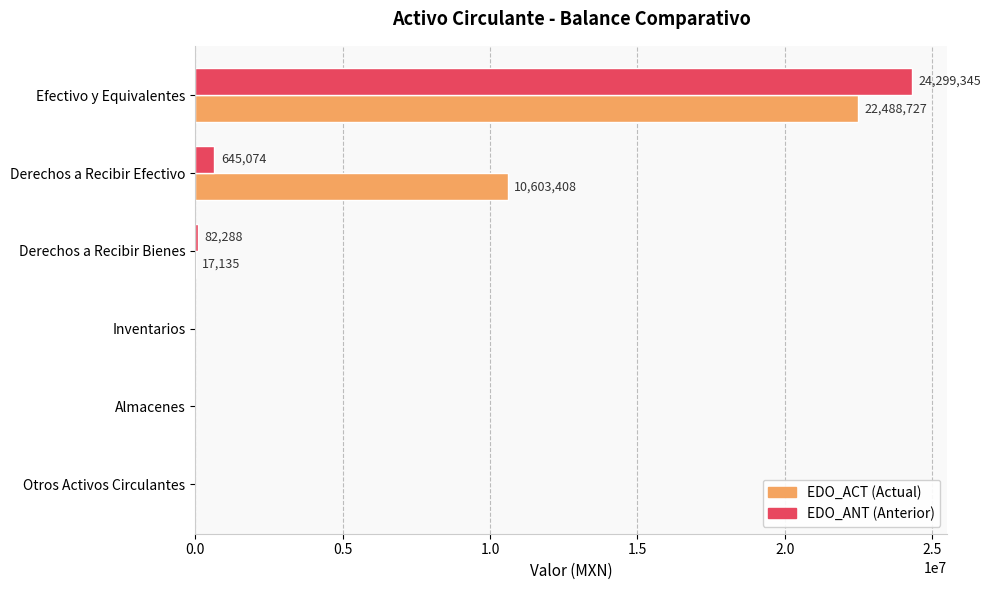

At which category is the sum across all series the highest?

Efectivo y Equivalentes